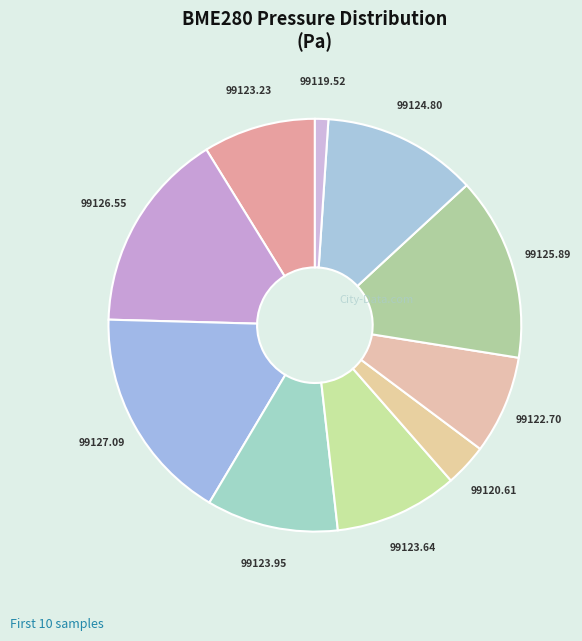

How many segments does this pie chart have?

10